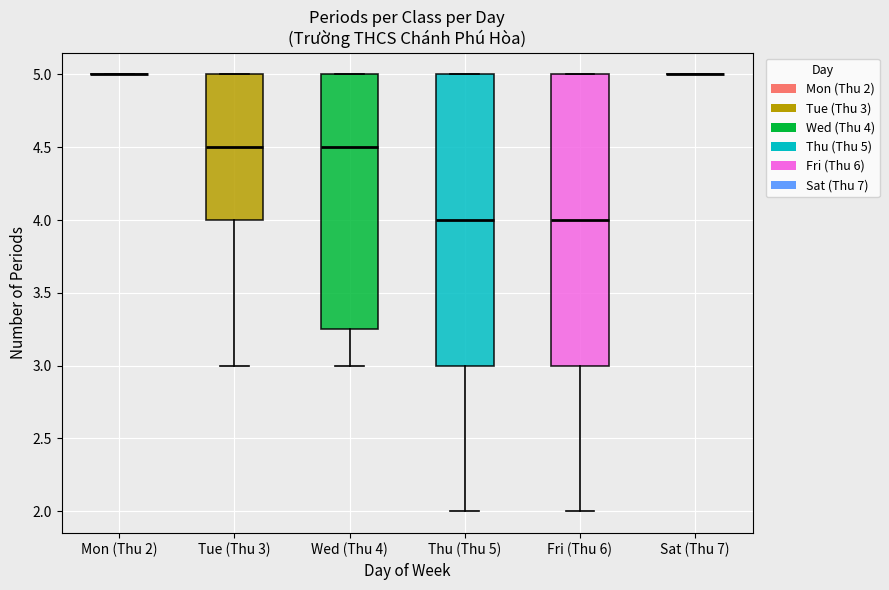

Reading left to right, read every box against the y-axis: the position of its median line, the range the box covers, and the ends of its whiskers. The values are not printed on the chart, so give them approximately, as read against the axis.

Mon (Thu 2): box collapsed to a line at 5.00, whiskers 5.00 to 5.00
Tue (Thu 3): median 4.50, box 4.00 to 5.00, whiskers 3.00 to 5.00
Wed (Thu 4): median 4.50, box 3.25 to 5.00, whiskers 3.00 to 5.00
Thu (Thu 5): median 4.00, box 3.00 to 5.00, whiskers 2.00 to 5.00
Fri (Thu 6): median 4.00, box 3.00 to 5.00, whiskers 2.00 to 5.00
Sat (Thu 7): box collapsed to a line at 5.00, whiskers 5.00 to 5.00